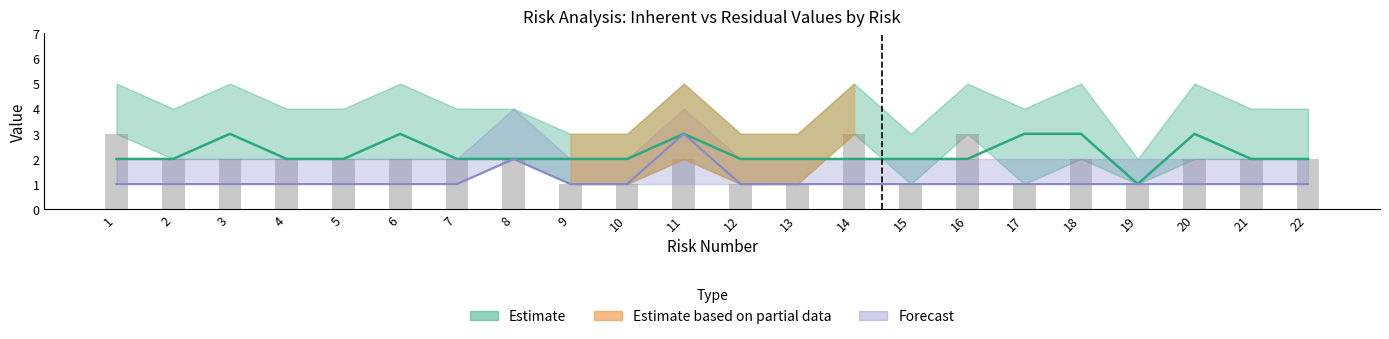

True or false: Residual Impact has a value of 1 at 19.

True